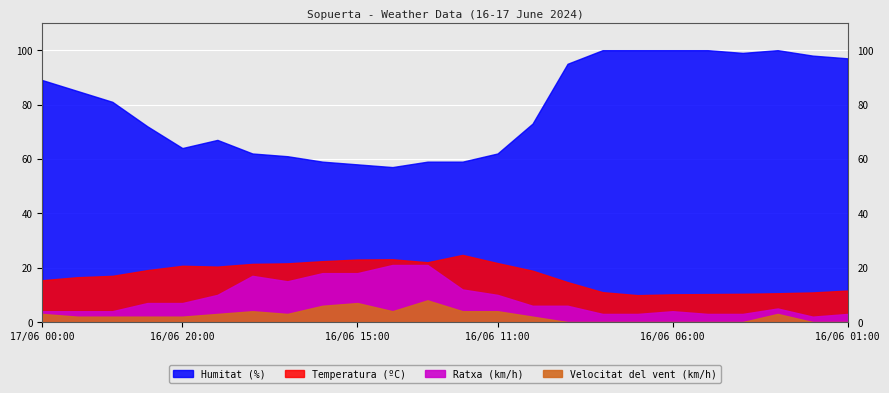

Reading right to left, what are all the values shown in this chart?

Temperatura (ºC): 16/06 01:00=11.6	16/06 02:00=10.9	16/06 03:00=10.6	16/06 04:00=10.4	16/06 05:00=10.3	16/06 06:00=10.2	16/06 07:00=9.9	16/06 08:00=11.0	16/06 09:00=14.7	16/06 10:00=18.9	16/06 11:00=21.7	16/06 12:00=24.7	16/06 13:00=22.0	16/06 14:00=23.1	16/06 15:00=23.0	16/06 16:00=22.4	16/06 17:00=21.6	16/06 18:00=21.4	16/06 19:00=20.4	16/06 20:00=20.7	16/06 21:00=19.1	16/06 22:00=17.0	16/06 23:00=16.5	17/06 00:00=15.4
Humitat (%): 16/06 01:00=97.0	16/06 02:00=98.0	16/06 03:00=100.0	16/06 04:00=99.0	16/06 05:00=100.0	16/06 06:00=100.0	16/06 07:00=100.0	16/06 08:00=100.0	16/06 09:00=95.0	16/06 10:00=73.0	16/06 11:00=62.0	16/06 12:00=59.0	16/06 13:00=59.0	16/06 14:00=57.0	16/06 15:00=58.0	16/06 16:00=59.0	16/06 17:00=61.0	16/06 18:00=62.0	16/06 19:00=67.0	16/06 20:00=64.0	16/06 21:00=72.0	16/06 22:00=81.0	16/06 23:00=85.0	17/06 00:00=89.0
Velocitat del vent (km/h): 16/06 01:00=0.0	16/06 02:00=0.0	16/06 03:00=3.0	16/06 04:00=0.0	16/06 05:00=0.0	16/06 06:00=0.0	16/06 07:00=0.0	16/06 08:00=0.0	16/06 09:00=0.0	16/06 10:00=2.0	16/06 11:00=4.0	16/06 12:00=4.0	16/06 13:00=8.0	16/06 14:00=4.0	16/06 15:00=7.0	16/06 16:00=6.0	16/06 17:00=3.0	16/06 18:00=4.0	16/06 19:00=3.0	16/06 20:00=2.0	16/06 21:00=2.0	16/06 22:00=2.0	16/06 23:00=2.0	17/06 00:00=3.0
Ratxa (km/h): 16/06 01:00=3.0	16/06 02:00=2.0	16/06 03:00=5.0	16/06 04:00=3.0	16/06 05:00=3.0	16/06 06:00=4.0	16/06 07:00=3.0	16/06 08:00=3.0	16/06 09:00=6.0	16/06 10:00=6.0	16/06 11:00=10.0	16/06 12:00=12.0	16/06 13:00=21.0	16/06 14:00=21.0	16/06 15:00=18.0	16/06 16:00=18.0	16/06 17:00=15.0	16/06 18:00=17.0	16/06 19:00=10.0	16/06 20:00=7.0	16/06 21:00=7.0	16/06 22:00=4.0	16/06 23:00=4.0	17/06 00:00=4.0